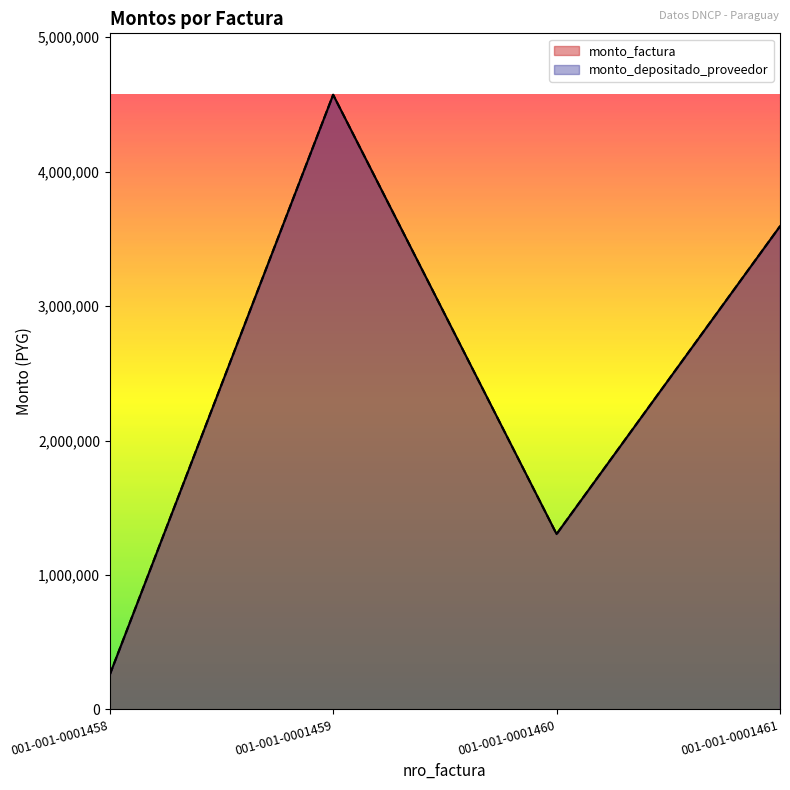

What is the sum of the monto_factura values at 001-001-0001458 and 001-001-0001460?

1560800